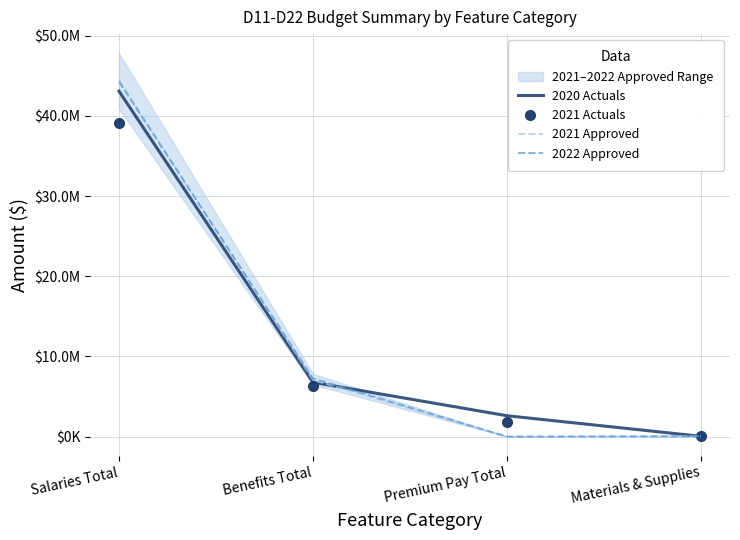

What is the approximate value of 2020 Actuals at Benefits Total?

6776710.3